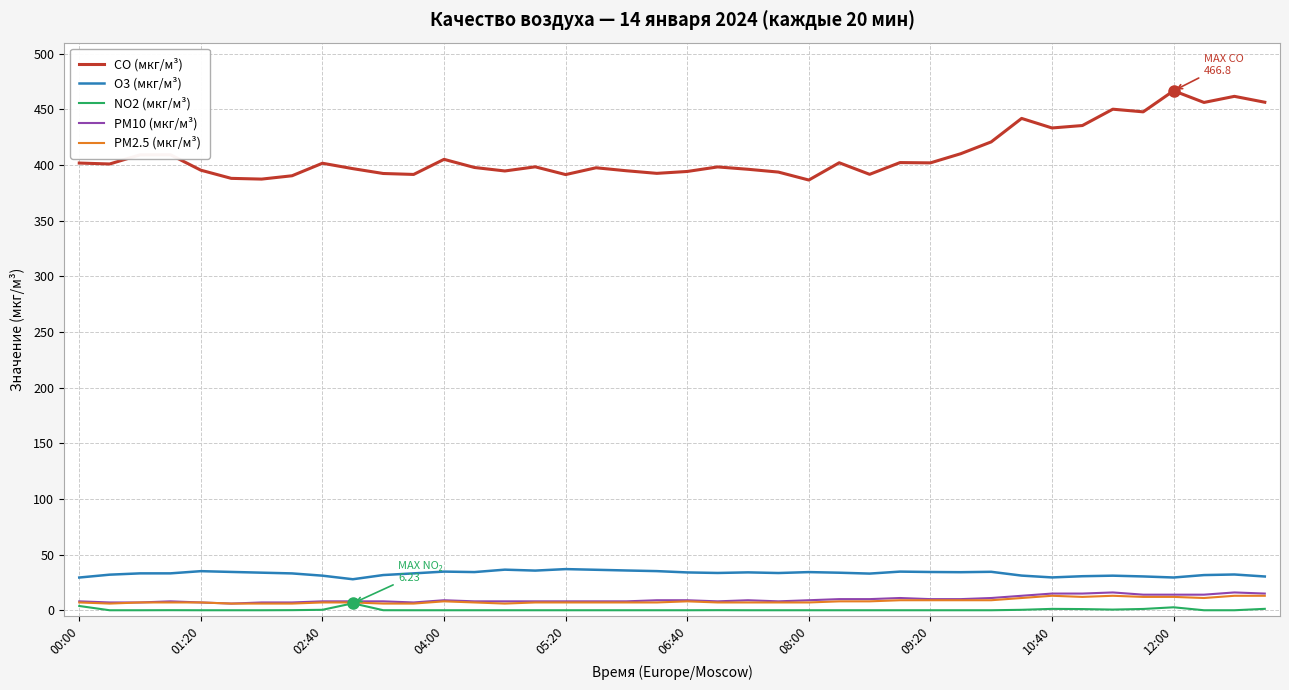

True or false: PM10 (мкг/м³) and CO (мкг/м³) cross at least once.

False